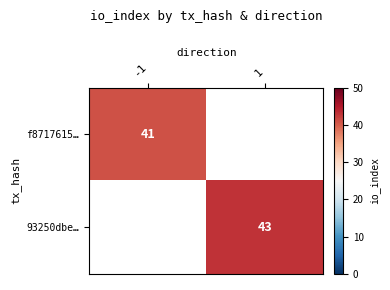

What is the minimum value shown in the chart?

41.0